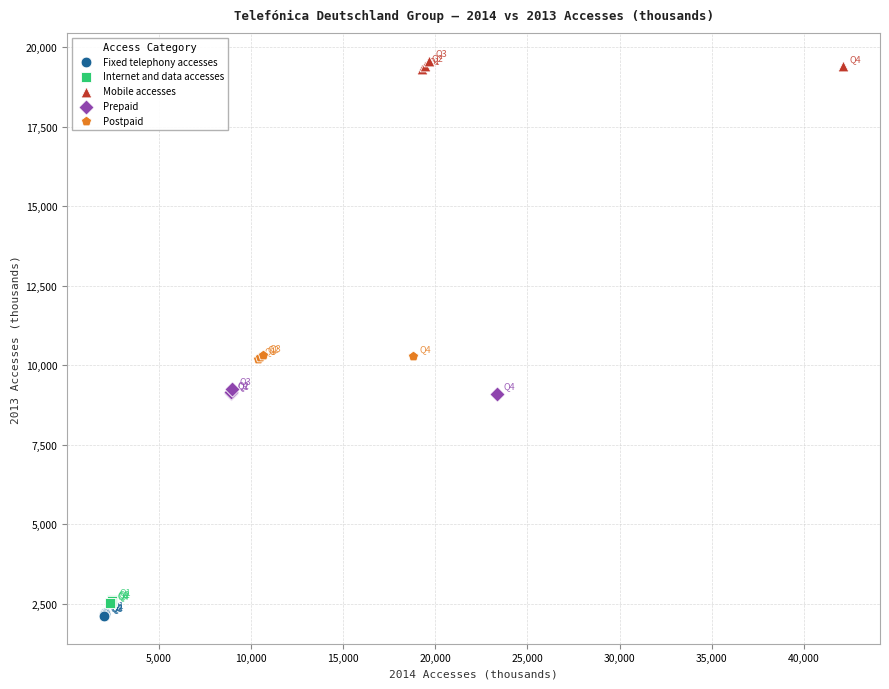

Which series contains the highest Y value?

Mobile accesses